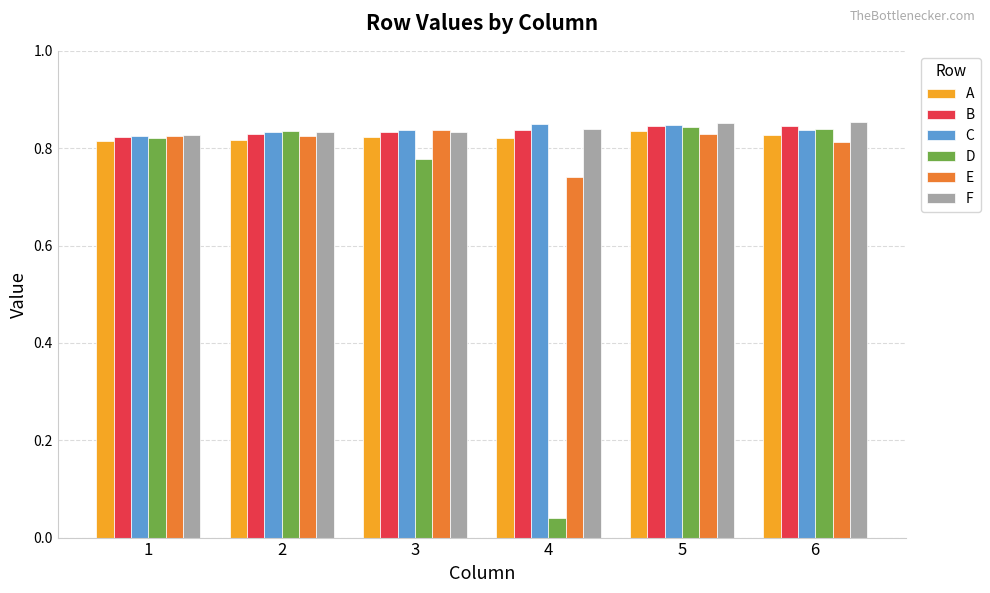

Which series has the largest range (max minus min)?

D